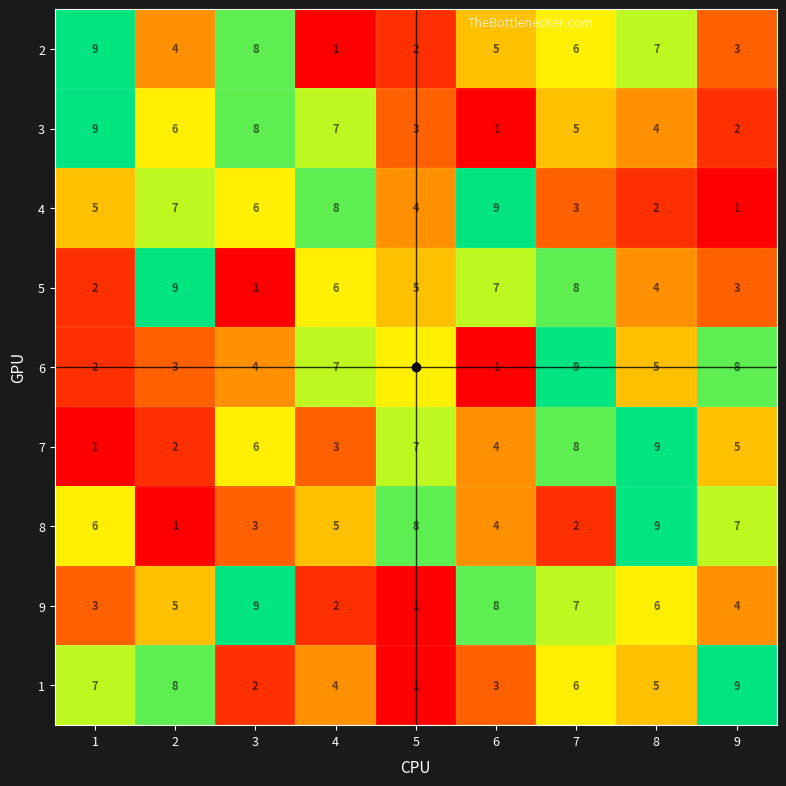

At which label is 6 closest to 5?

8